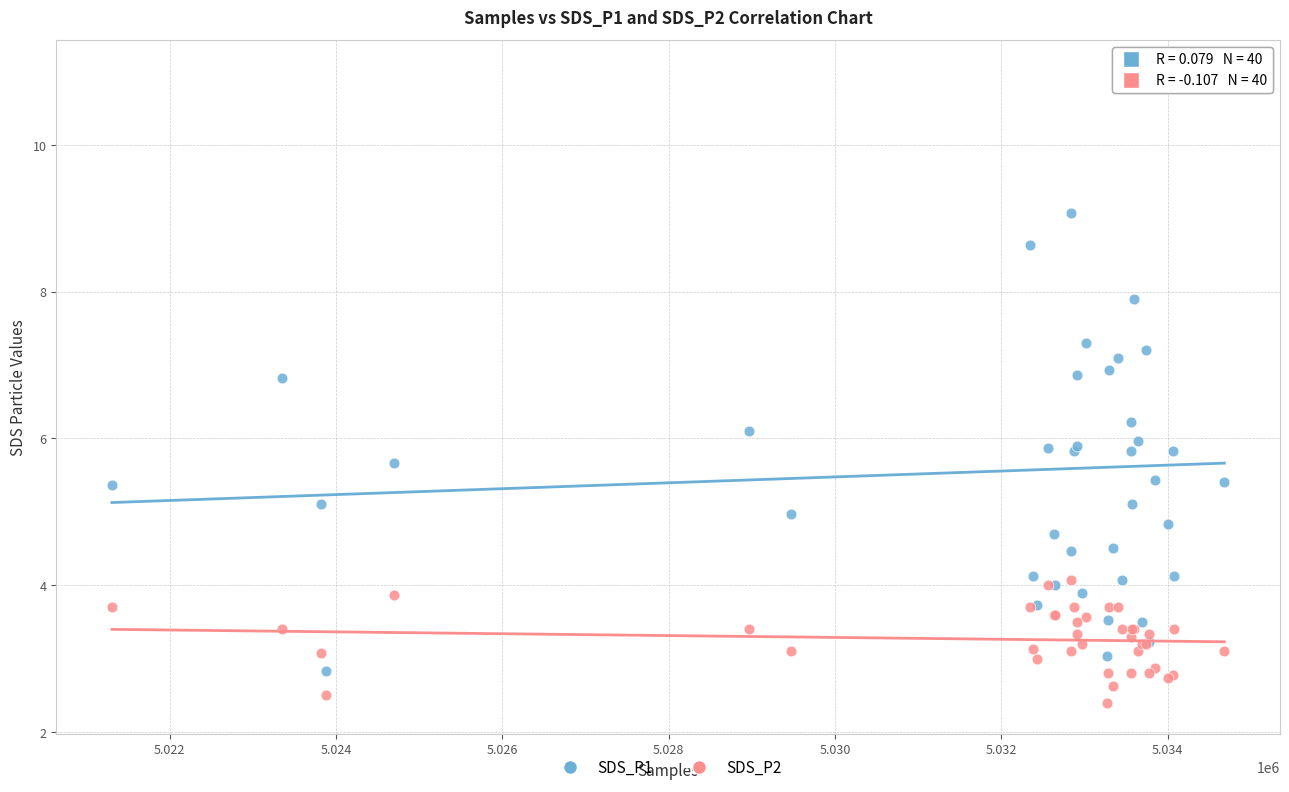

Which series contains the lowest Y value?

SDS_P2